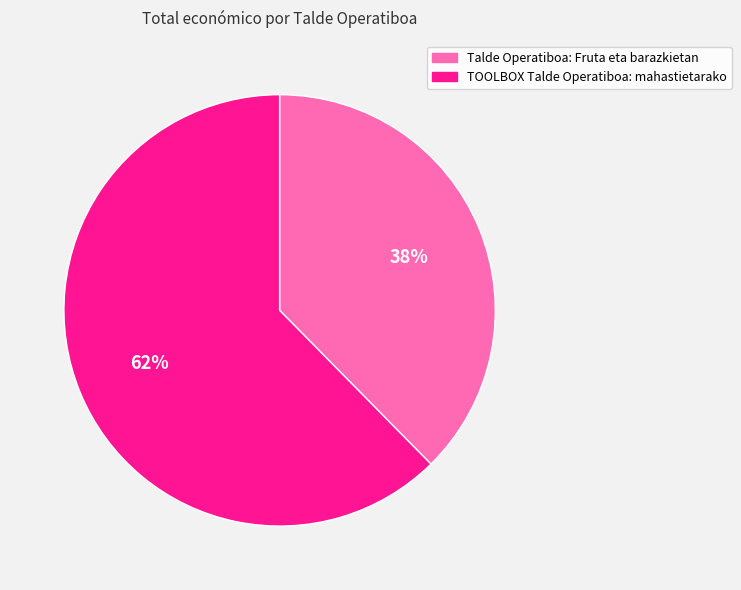

What percentage is the Talde Operatiboa: Fruta eta barazkietan slice, to the nearest percent?

38%